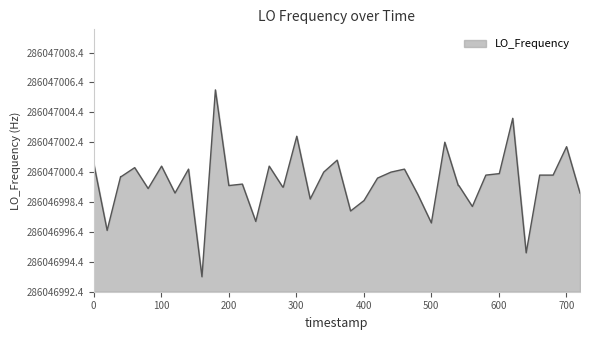

Is this an area chart (filled region under the line)?

Yes